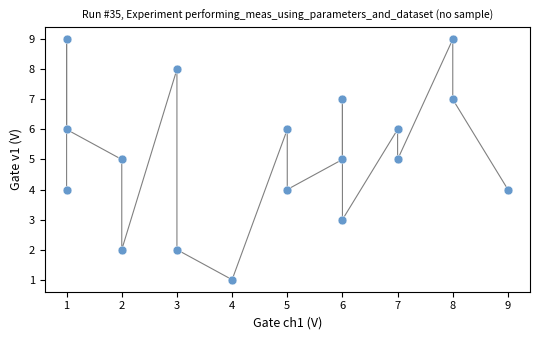

What is the range of X values (max minus min)?

8